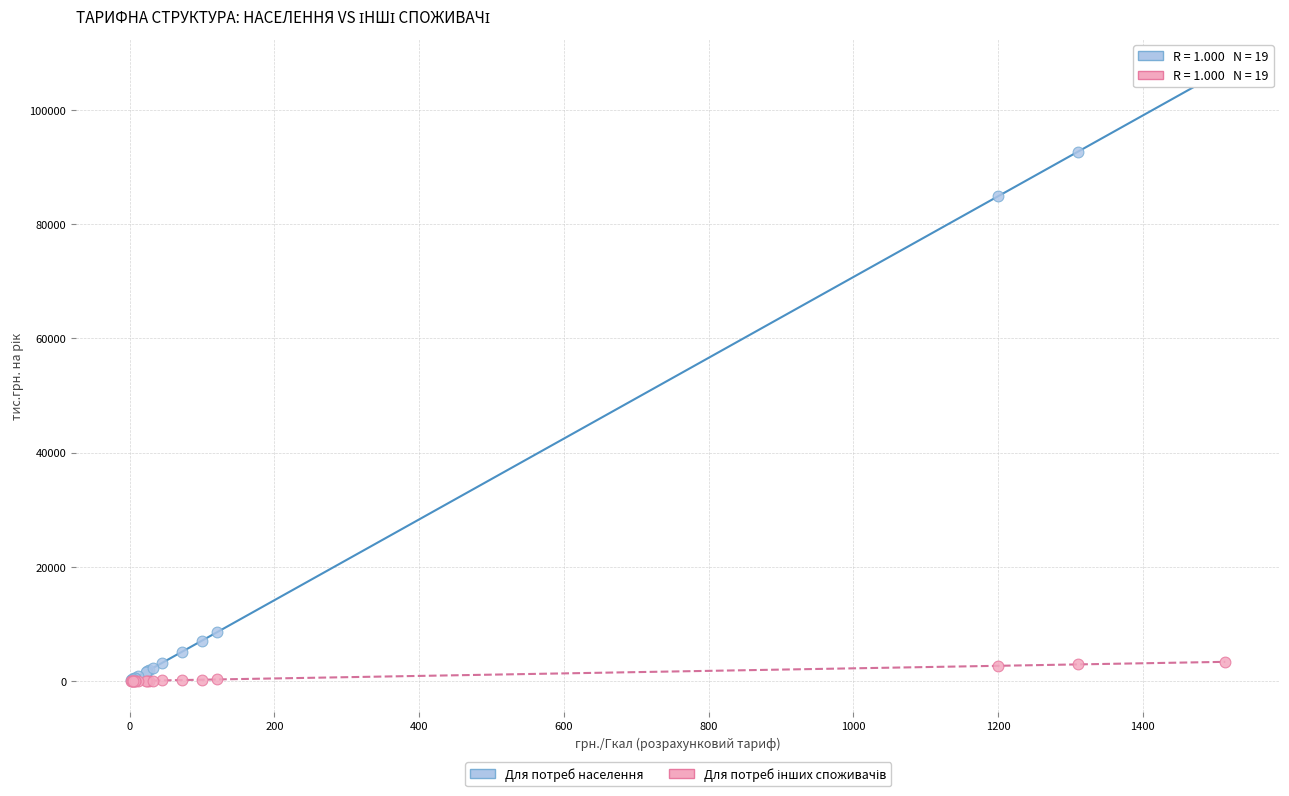

Which series has the widest spread of Y values?

Для потреб населення